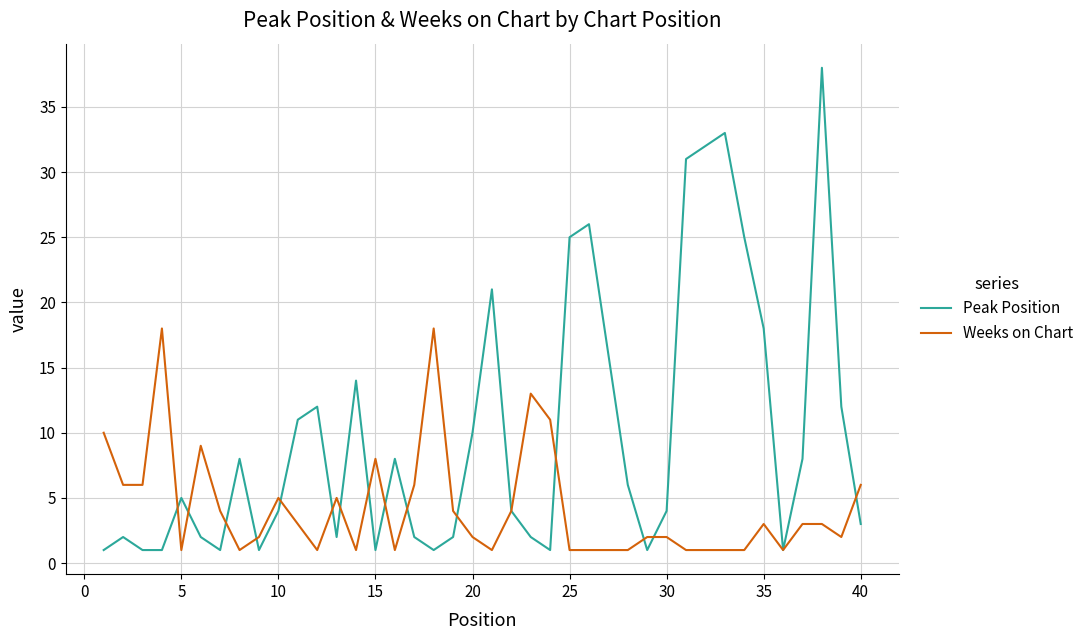

Is this an area chart (filled region under the line)?

No